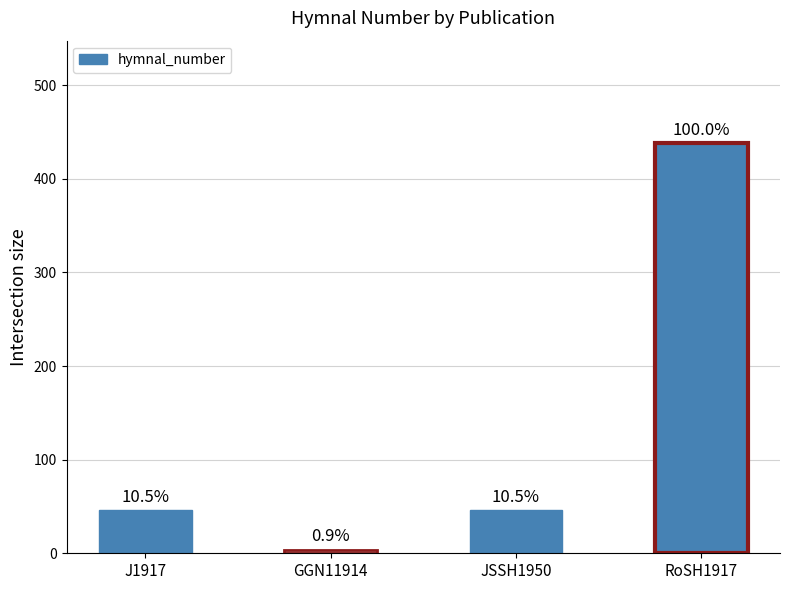

The value at J1917 is 46. True or false?

True